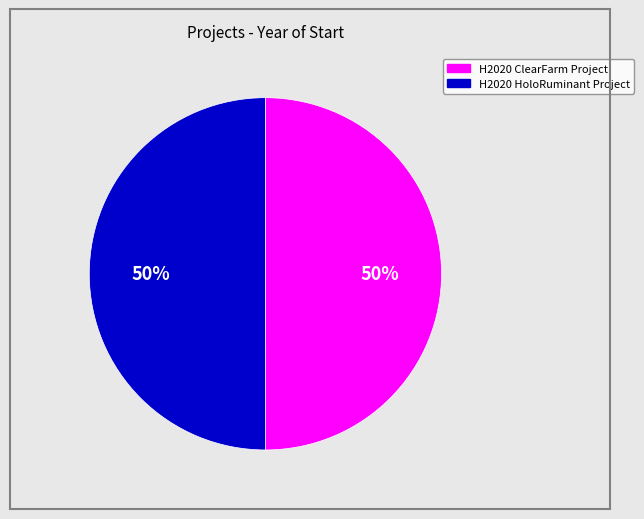

Combined, do H2020 HoloRuminant Project and H2020 ClearFarm Project account for over 50%?

Yes